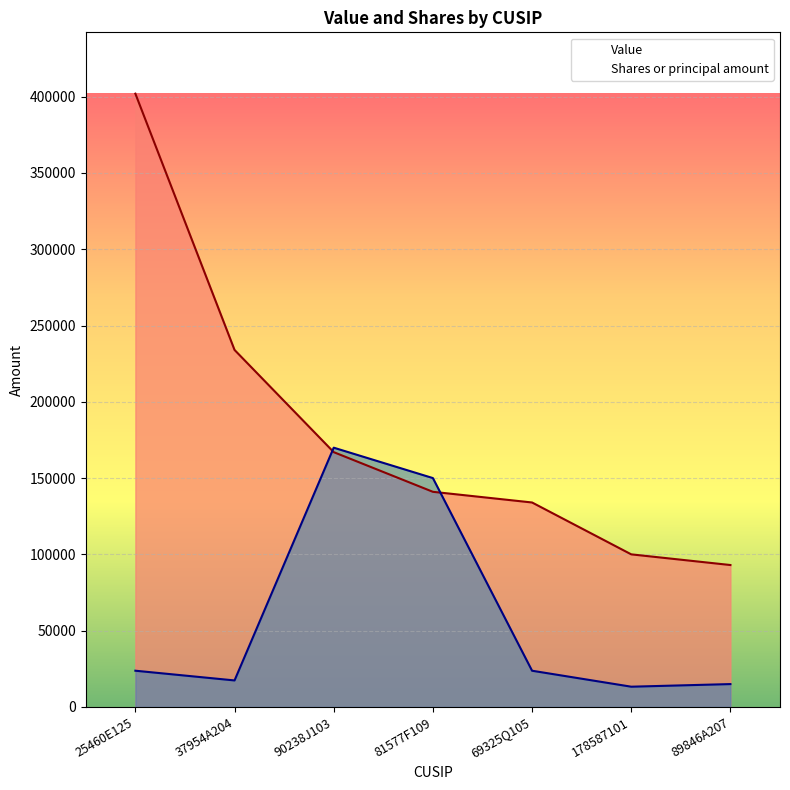

Rank the series at 25460E125 from highest to lowest value.

Value, Shares or principal amount